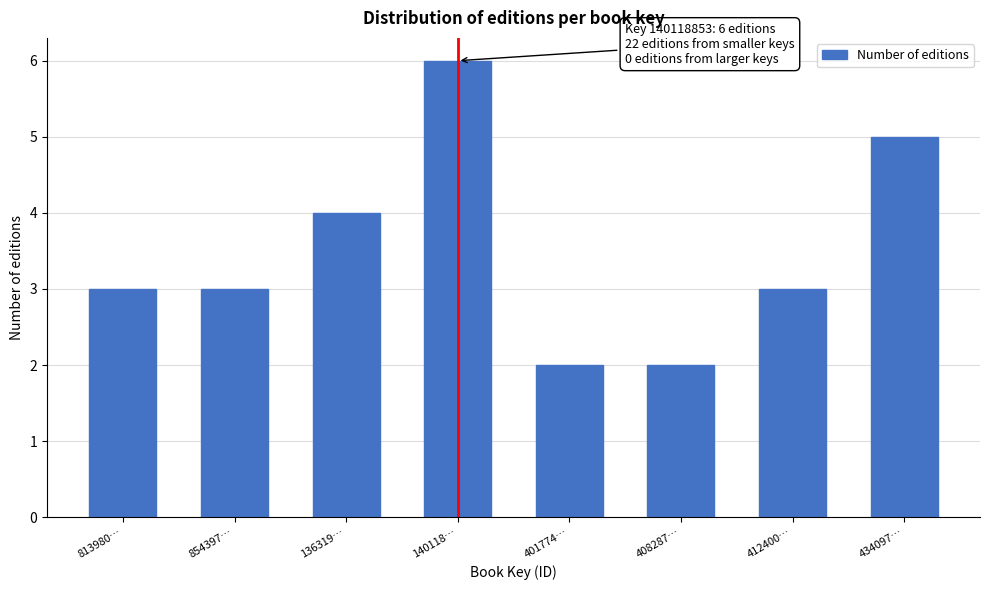

Reading right to left, list all the values displayed in this chart.

434097…=5	412400…=3	408287…=2	401774…=2	140118…=6	136319…=4	854397…=3	813980…=3